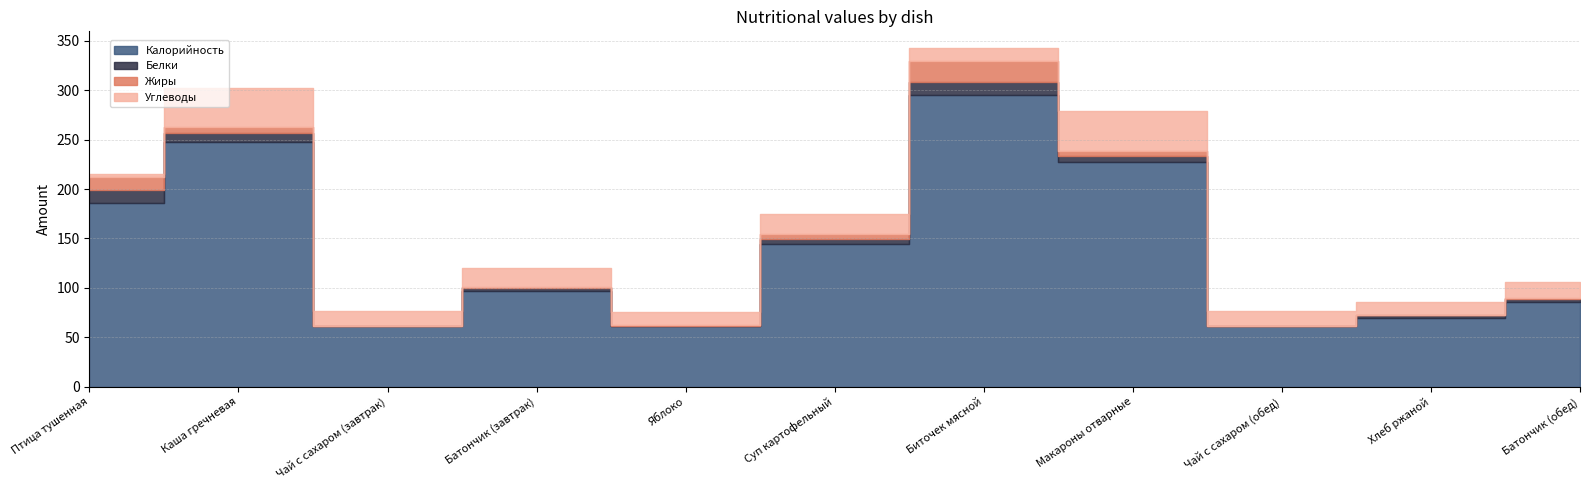

At which category does Жиры reach its first local peak?

Биточек мясной